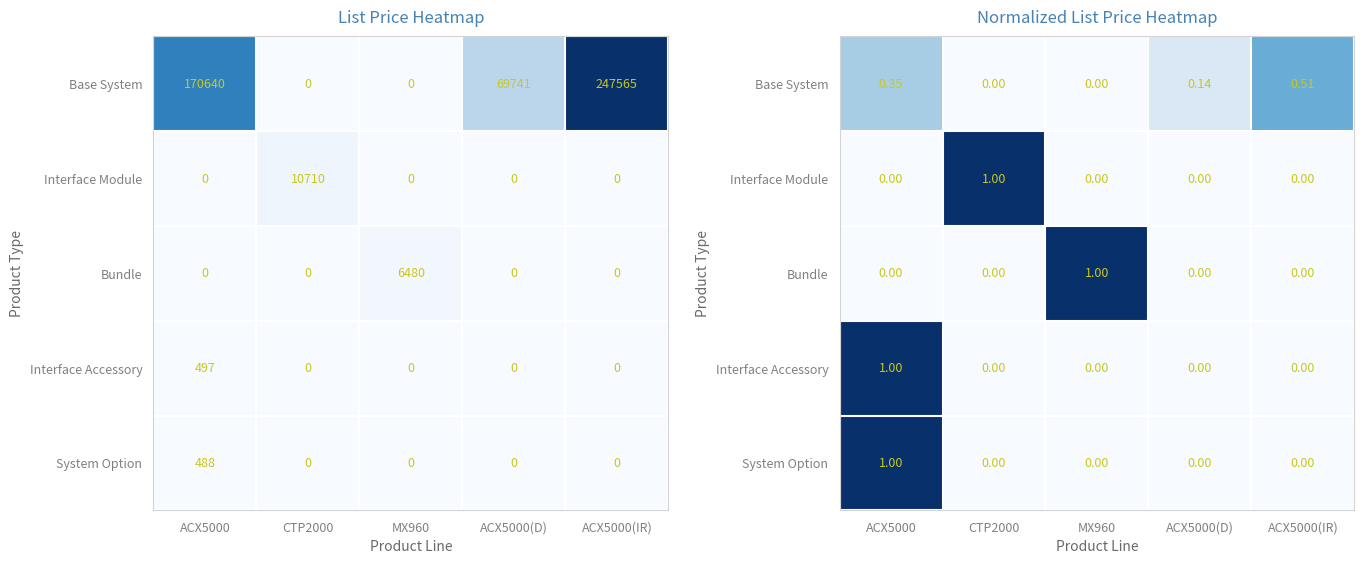

Which label corresponds to the smallest value in the chart?

CTP2000